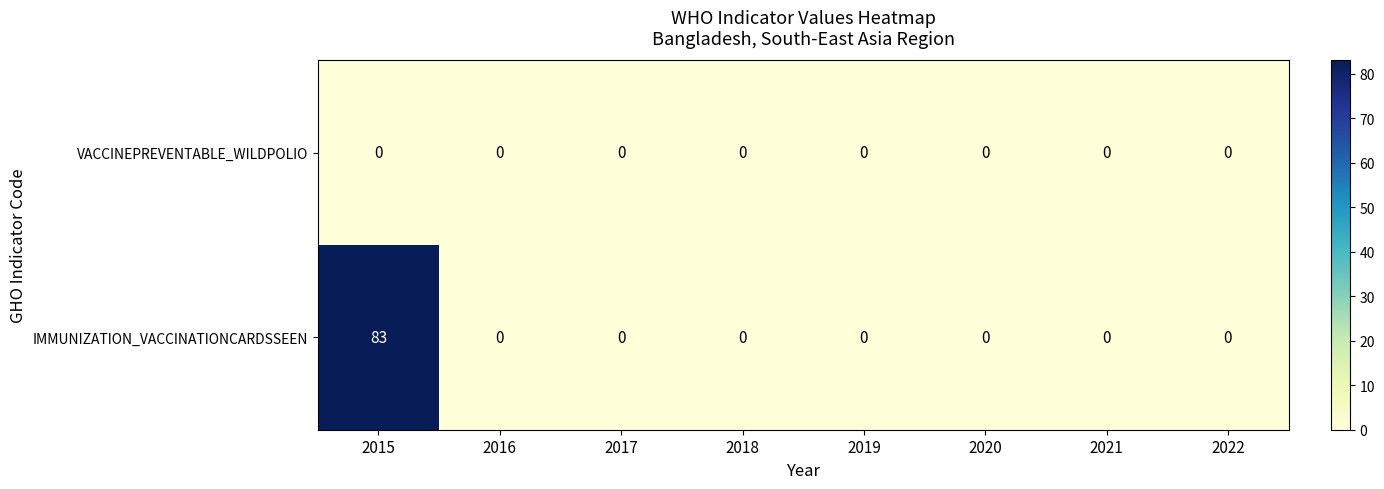

Rank the series by their average value, from highest to lowest.

IMMUNIZATION_VACCINATIONCARDSSEEN, VACCINEPREVENTABLE_WILDPOLIO